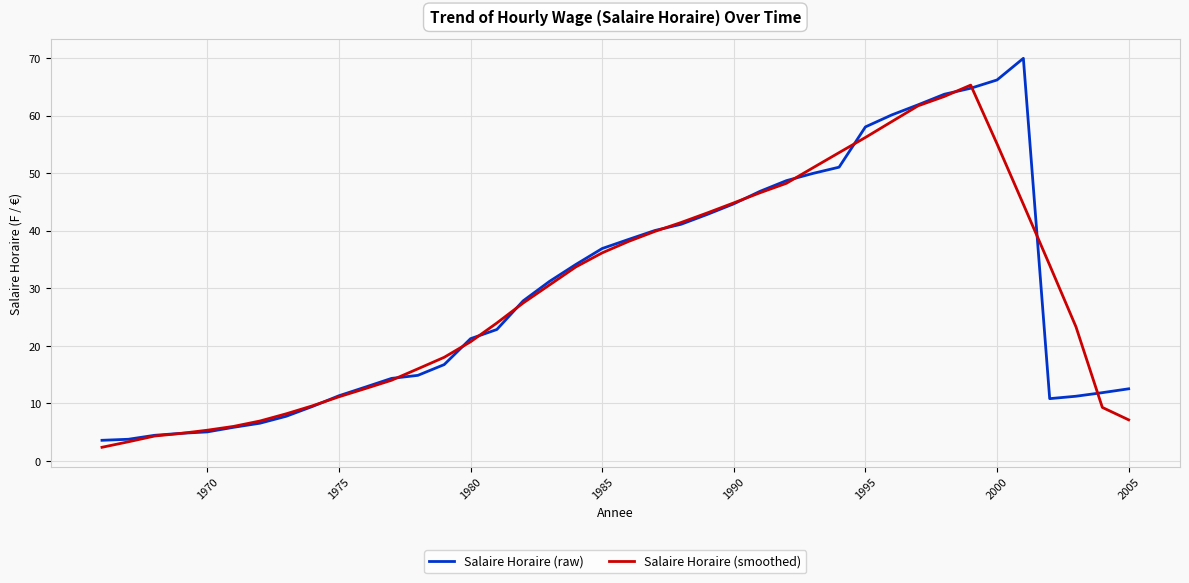

What is the smallest value displayed?

2.3